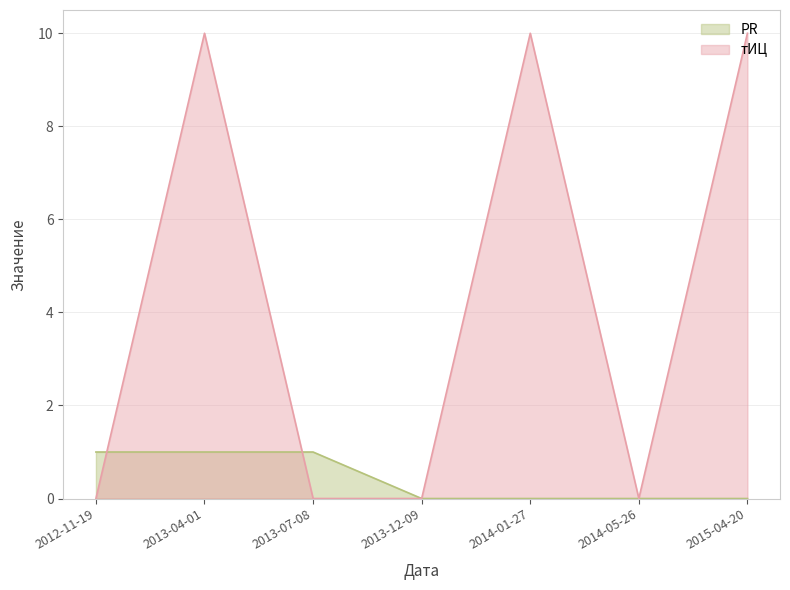

Does the chart display data point markers on the line(s)?

No